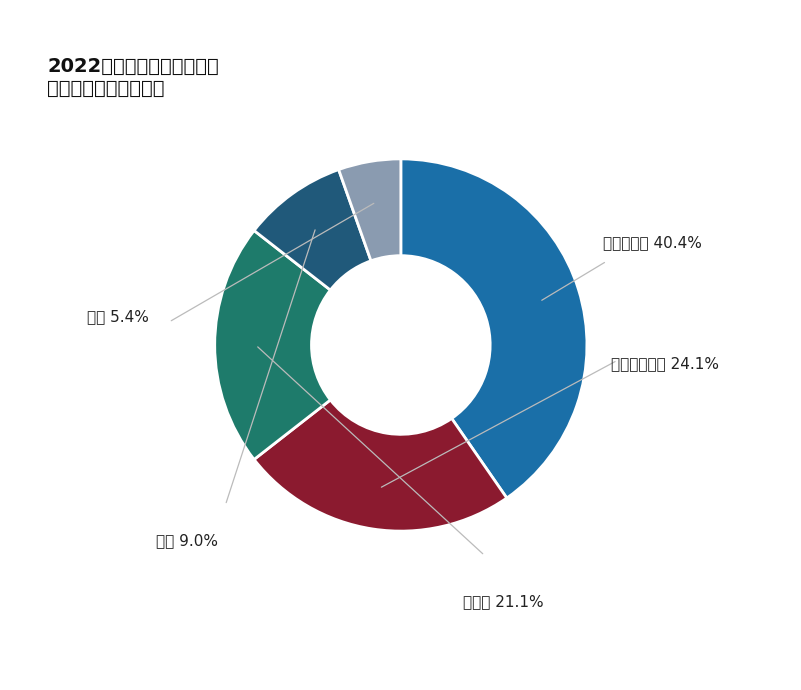

Is the sum of 妇产科 and 实验室技术类 greater than half?

No